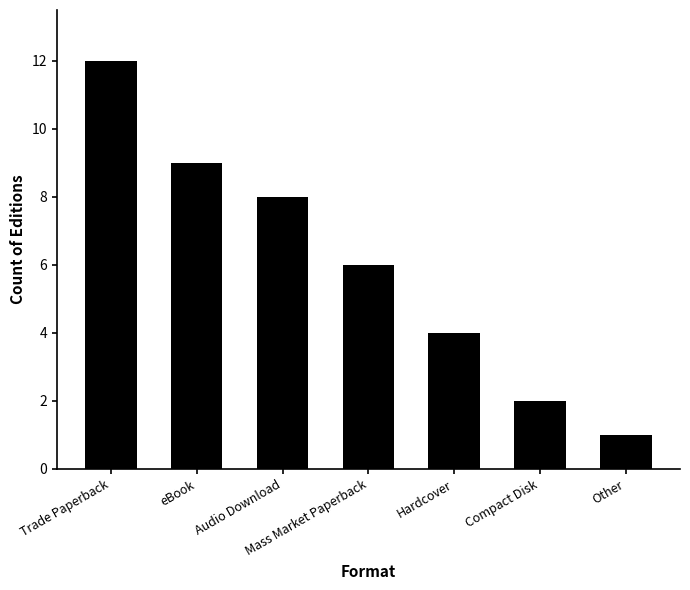

How many data points are less than 6?

3